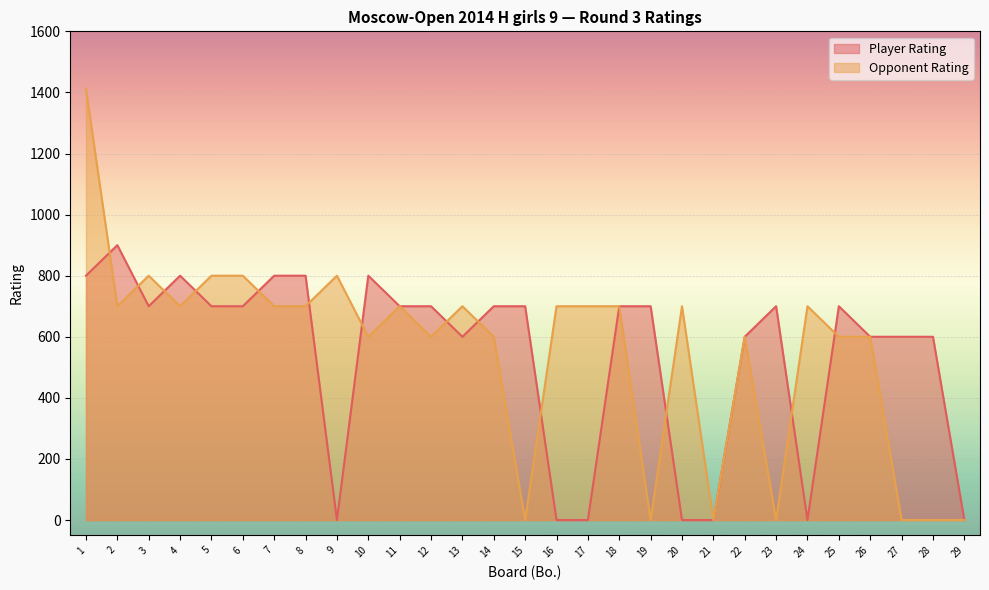

List the series in order of their overall mean, lowest first.

Player Rating, Opponent Rating